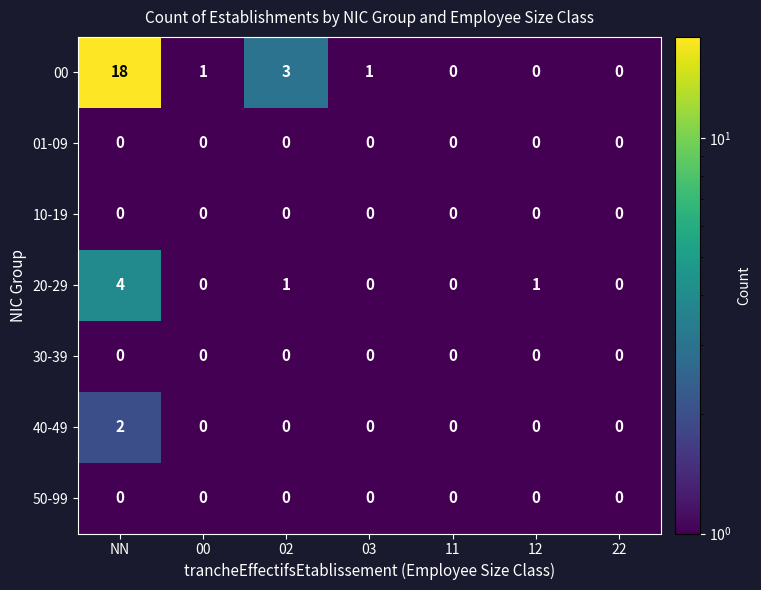

At which category is the sum across all series the highest?

NN